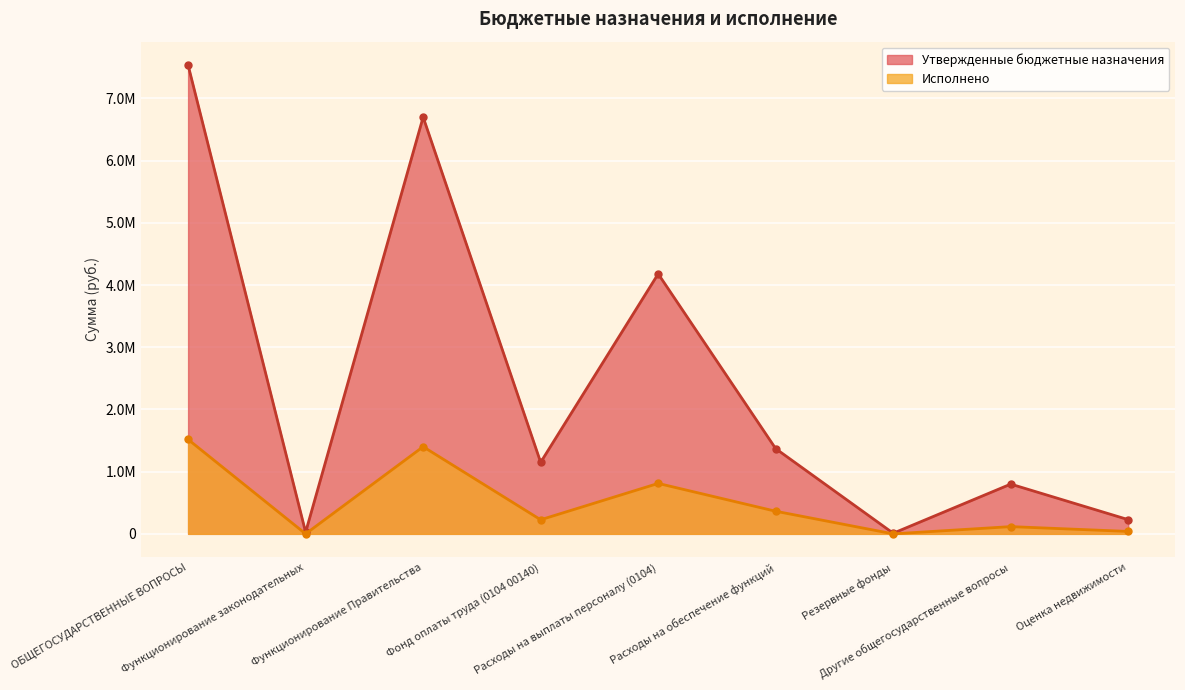

Which category has the highest value across all series?

ОБЩЕГОСУДАРСТВЕННЫЕ ВОПРОСЫ